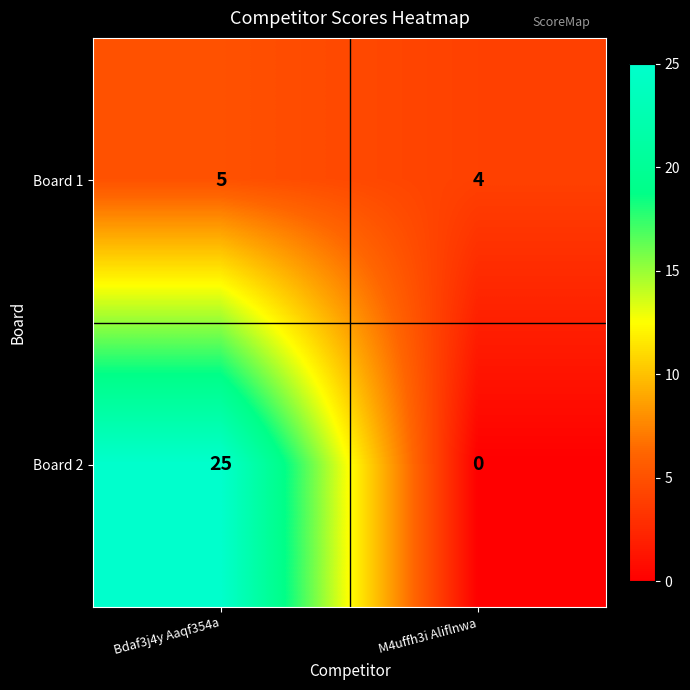

Reading left to right, what are all the values shown in this chart?

Board 1: Bdaf3j4y Aaqf354a=5	M4uffh3i Aliflnwa=4
Board 2: Bdaf3j4y Aaqf354a=25	M4uffh3i Aliflnwa=0